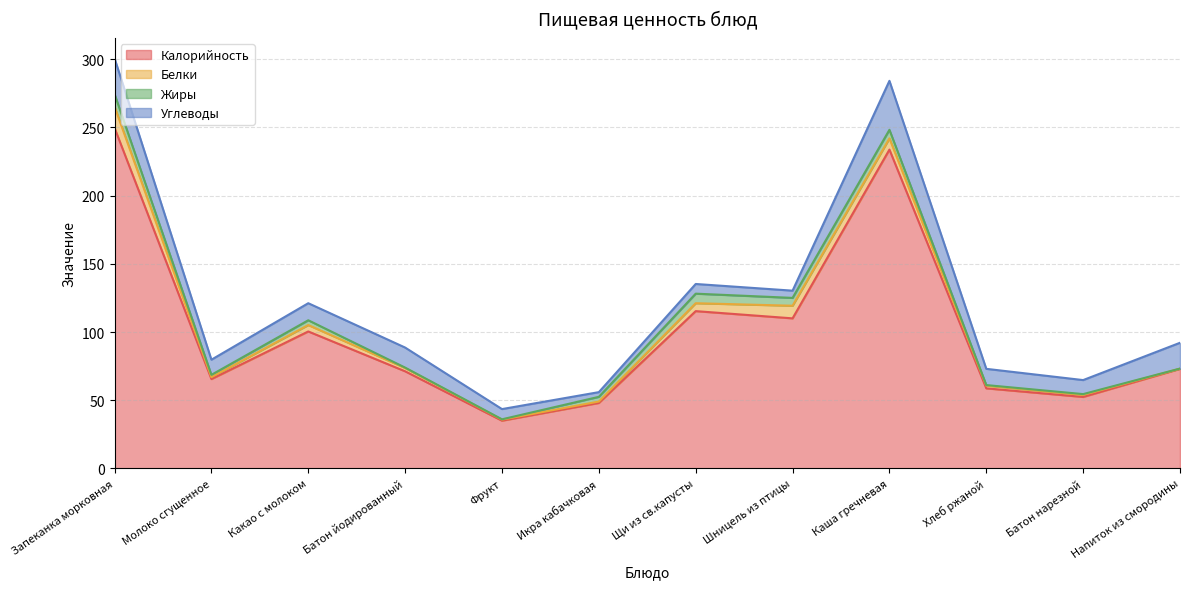

List the series in order of their peak value, highest first.

Калорийность, Углеводы, Белки, Жиры